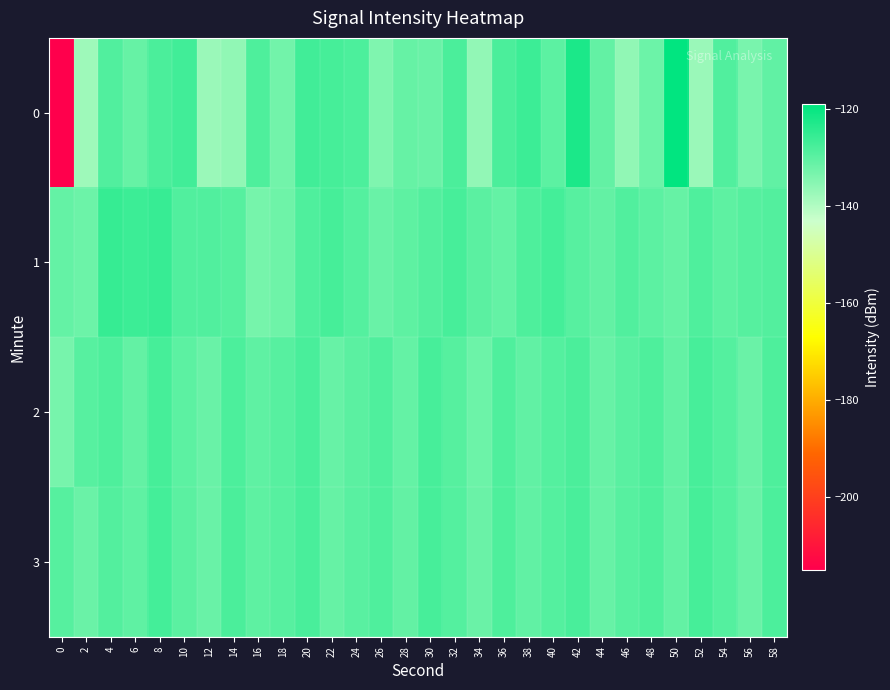

List the series in order of their peak value, lowest first.

2, 3, 1, 0